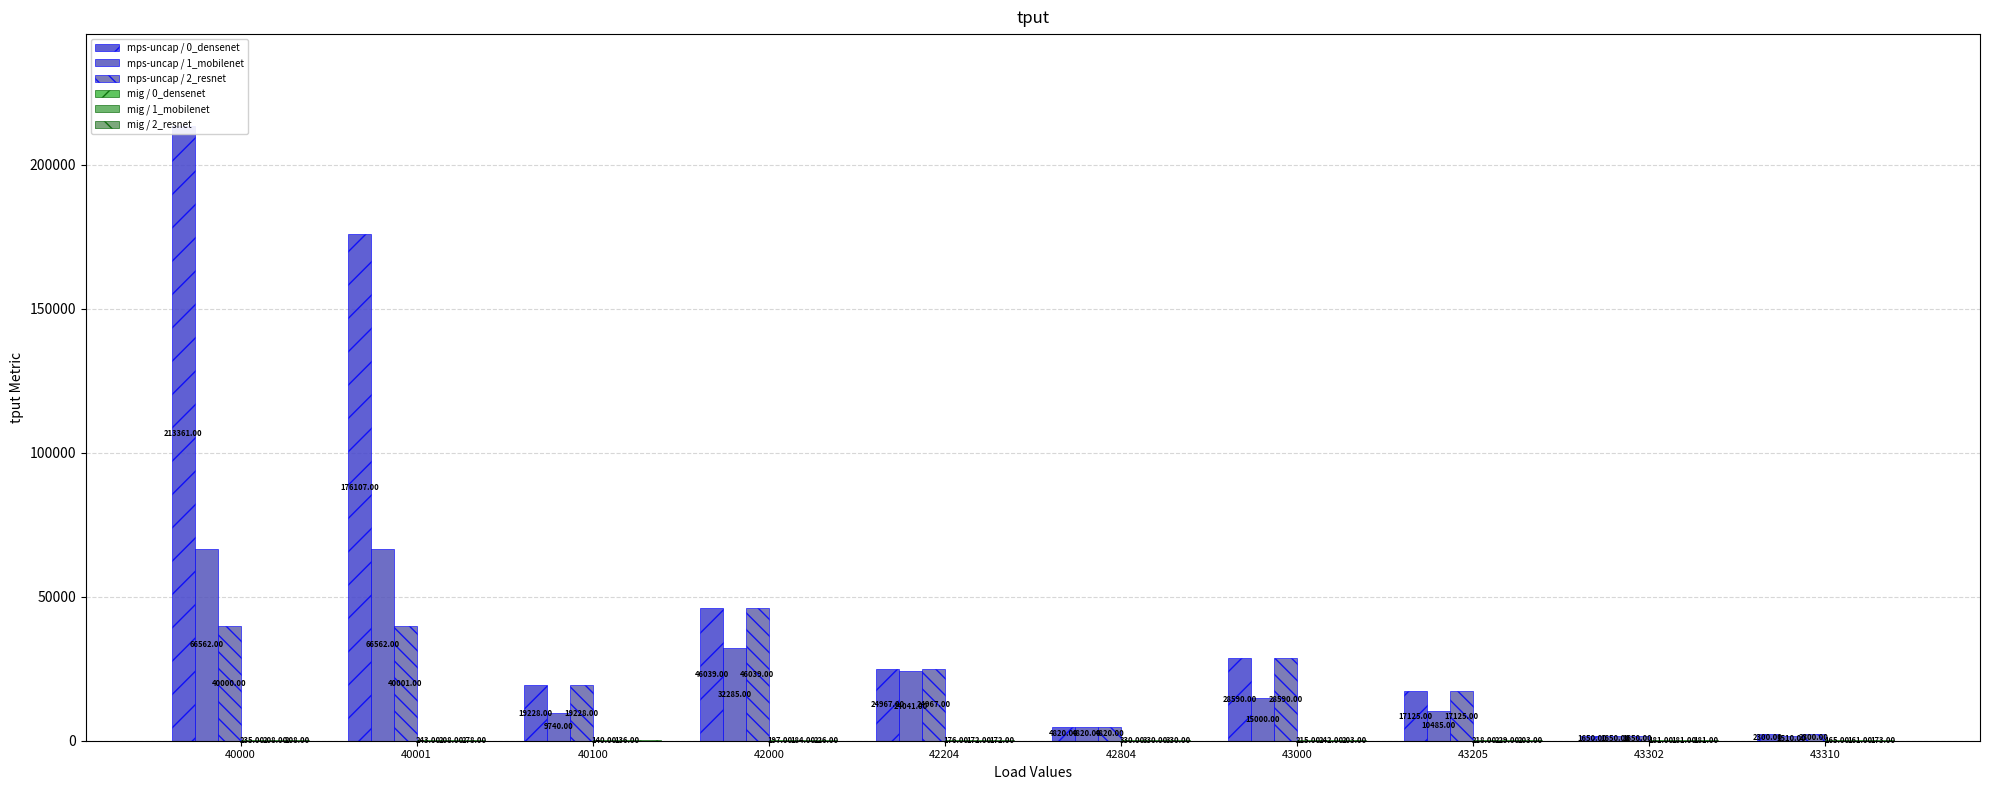

What is the difference between the mig / 1_mobilenet values at 43302 and 43205?

48